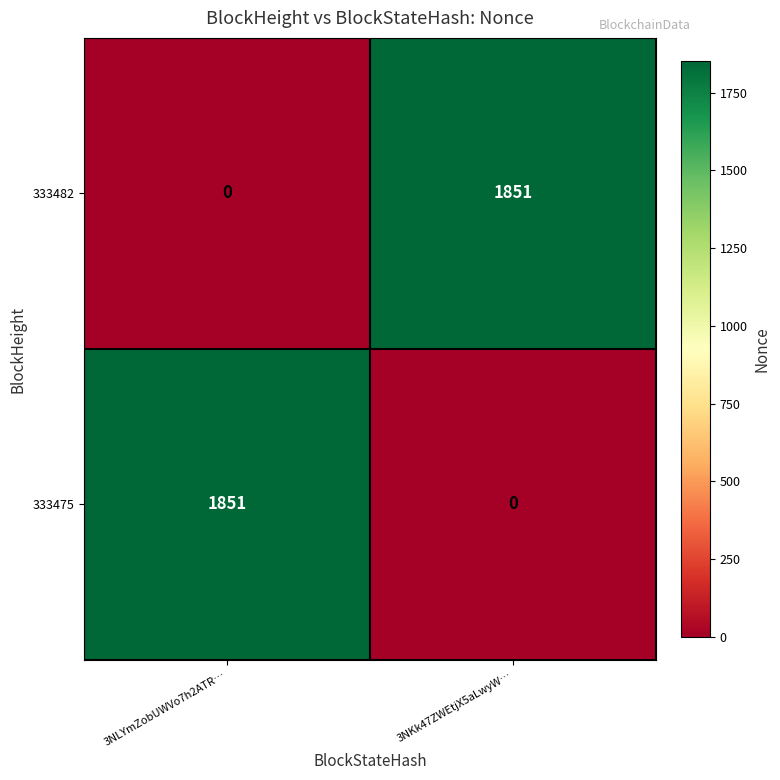

What is the sum of all 333482 values?

1851